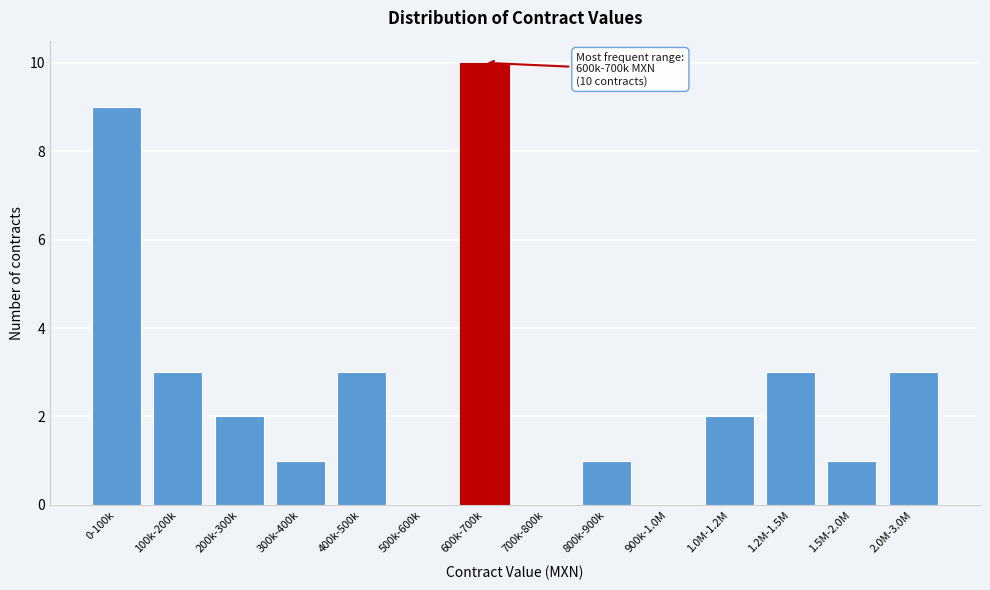

Reading left to right, what are all the values shown in this chart?

0-100k=9	100k-200k=3	200k-300k=2	300k-400k=1	400k-500k=3	500k-600k=0	600k-700k=10	700k-800k=0	800k-900k=1	900k-1.0M=0	1.0M-1.2M=2	1.2M-1.5M=3	1.5M-2.0M=1	2.0M-3.0M=3